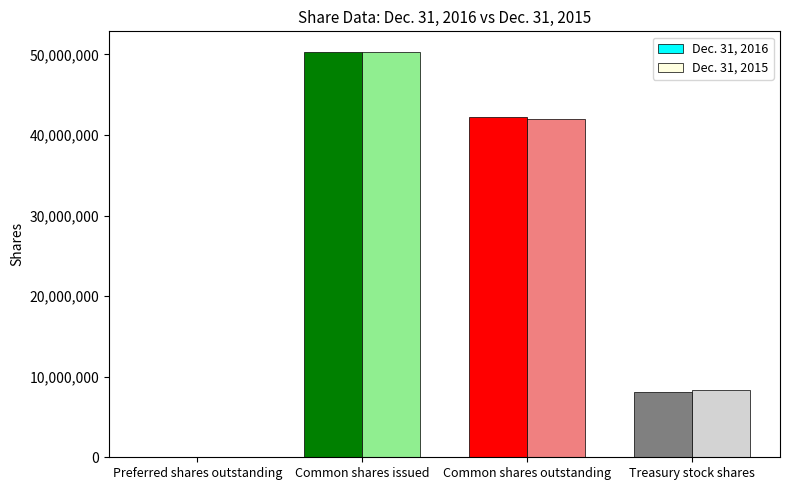

The Dec. 31, 2016 series shows 42180000 at Common shares outstanding. True or false?

True